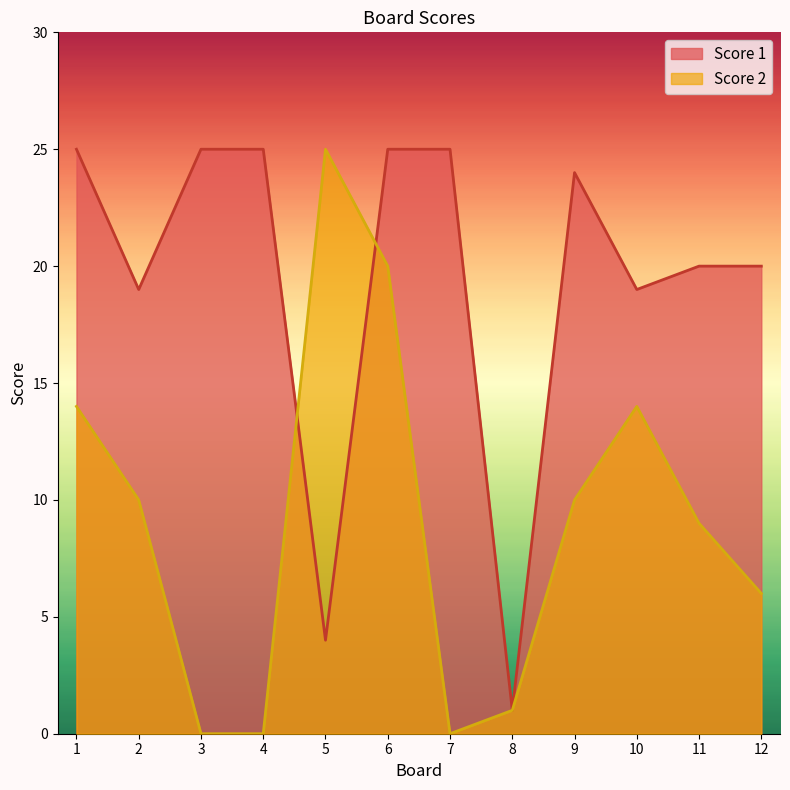

At which label does Score 1 first exceed 24?

1